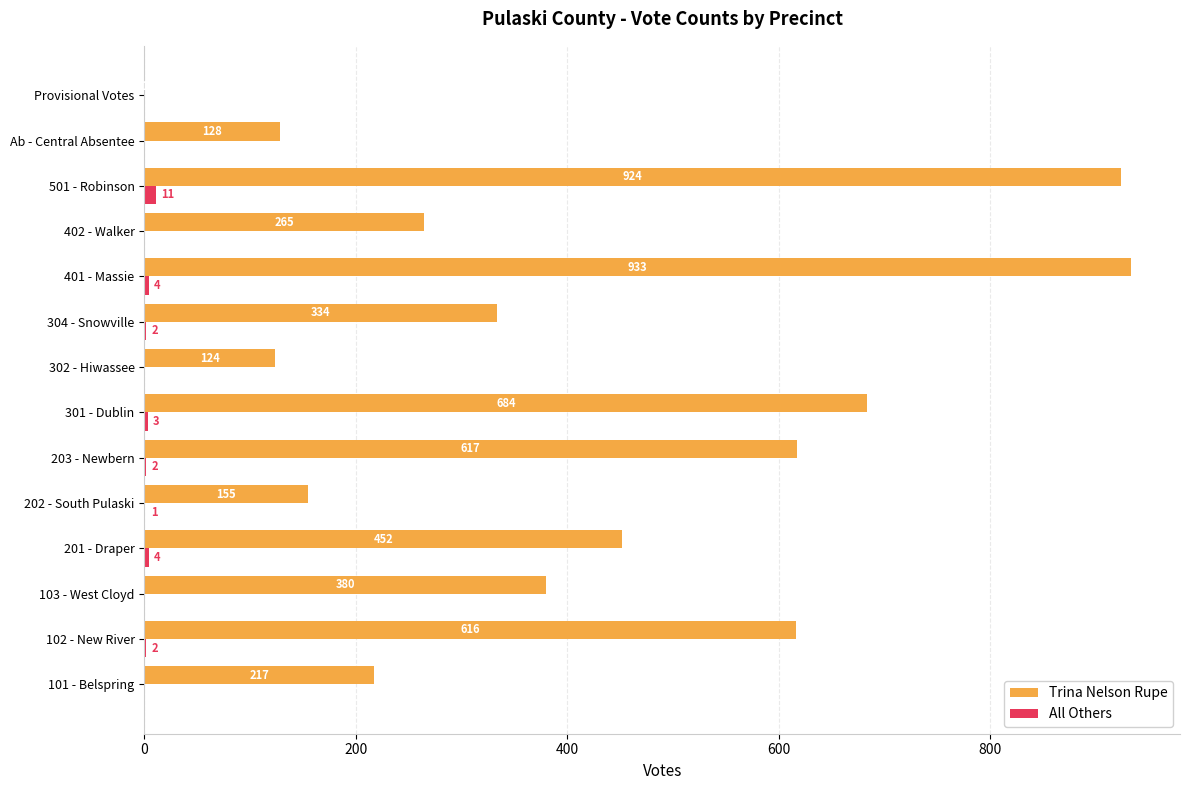

Which series has the largest total across all categories?

Trina Nelson Rupe